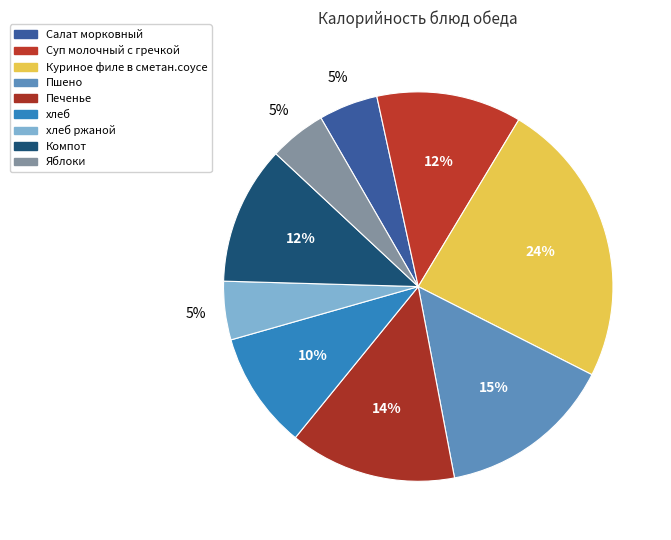

What percentage is NOT represented by Компот?

88.5%